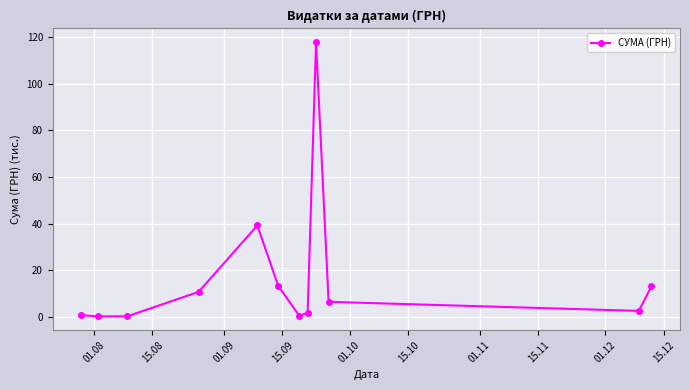

What is the difference between the maximum and minimum values?

117.8